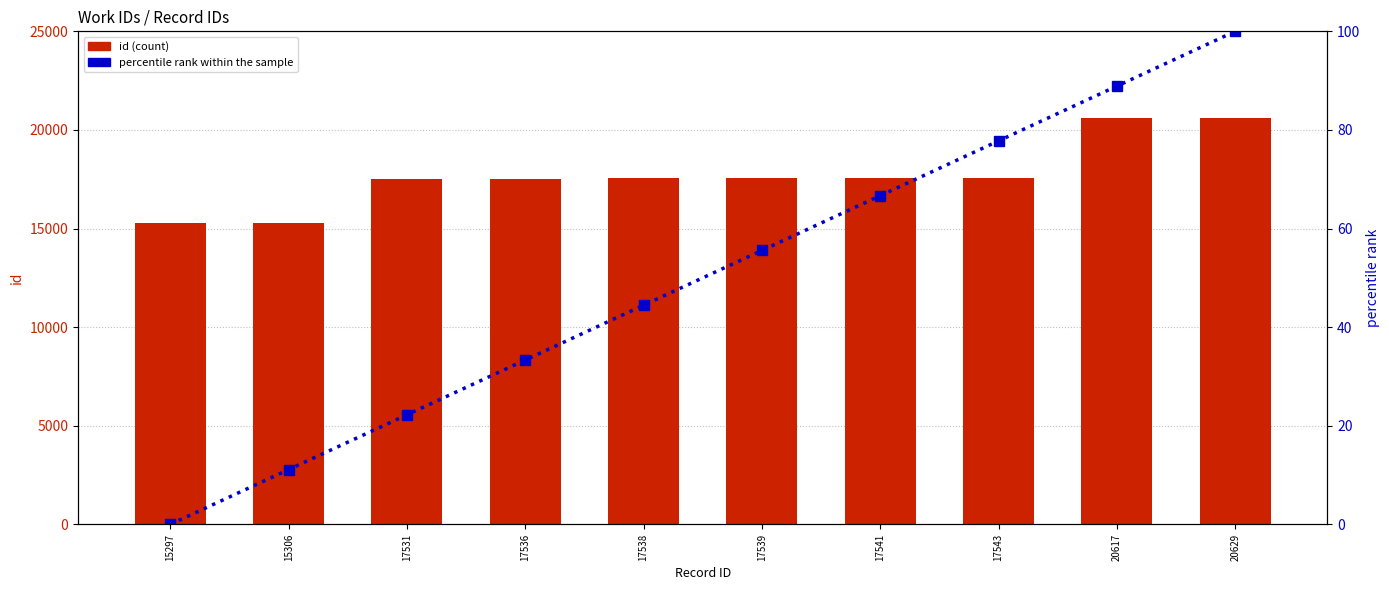

List the labels in order of percentile rank within the sample value, largest first.

20629, 20617, 17543, 17541, 17539, 17538, 17536, 17531, 15306, 15297